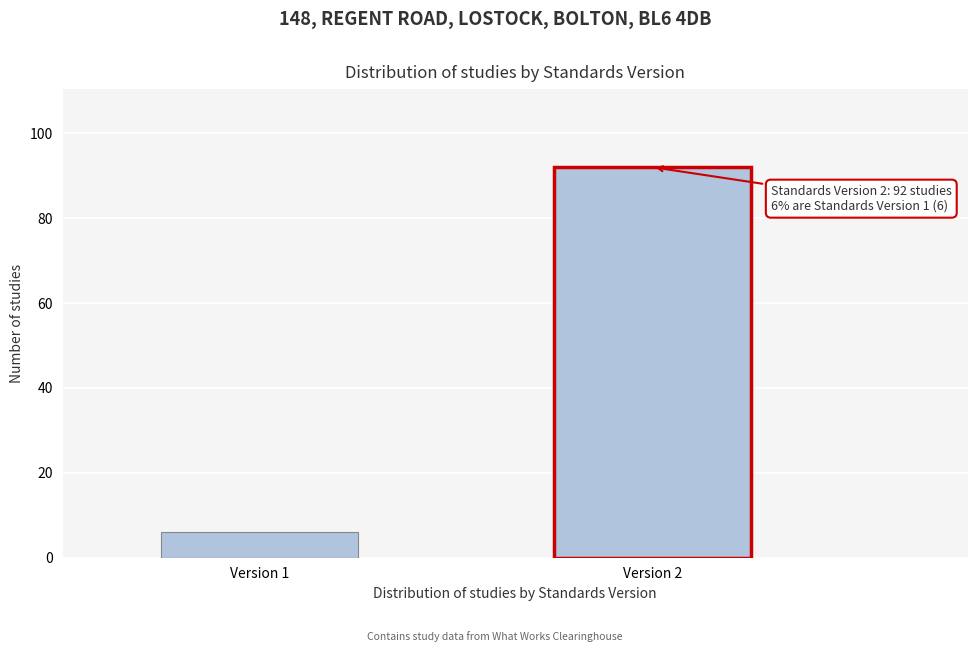

Reading right to left, extract all data points from this chart.

92	6